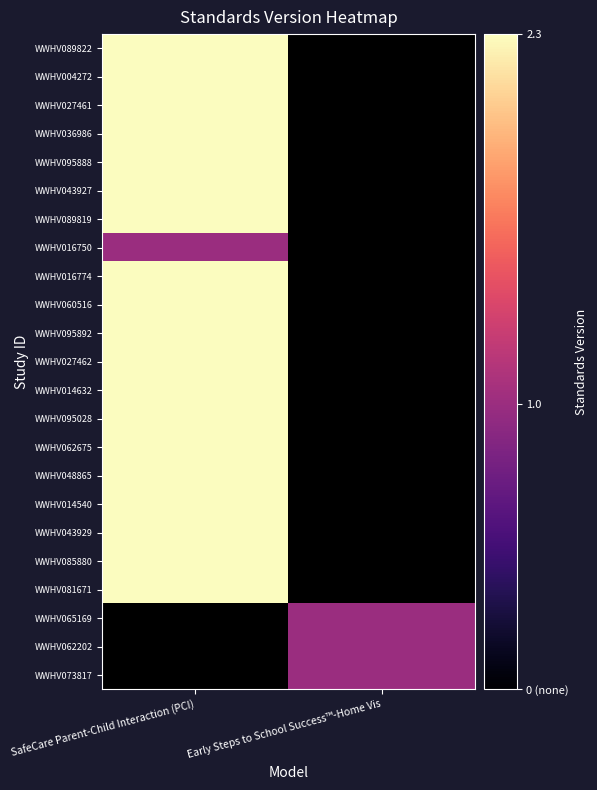

At how many categories does at least one series exceed 2?

1